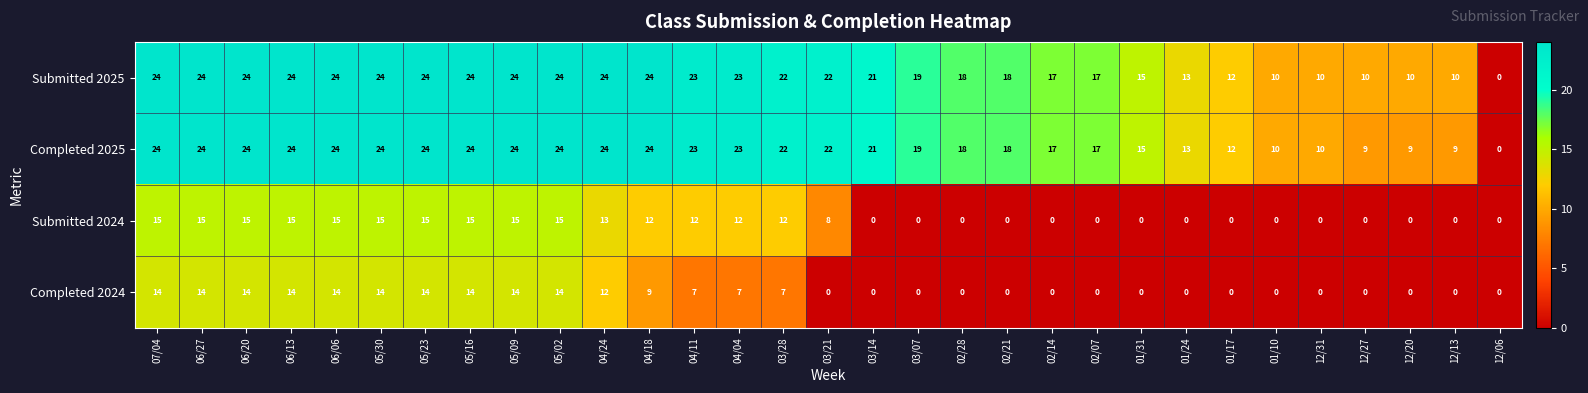

Which series changed the most between 06/20 and 04/04?

Completed 2024